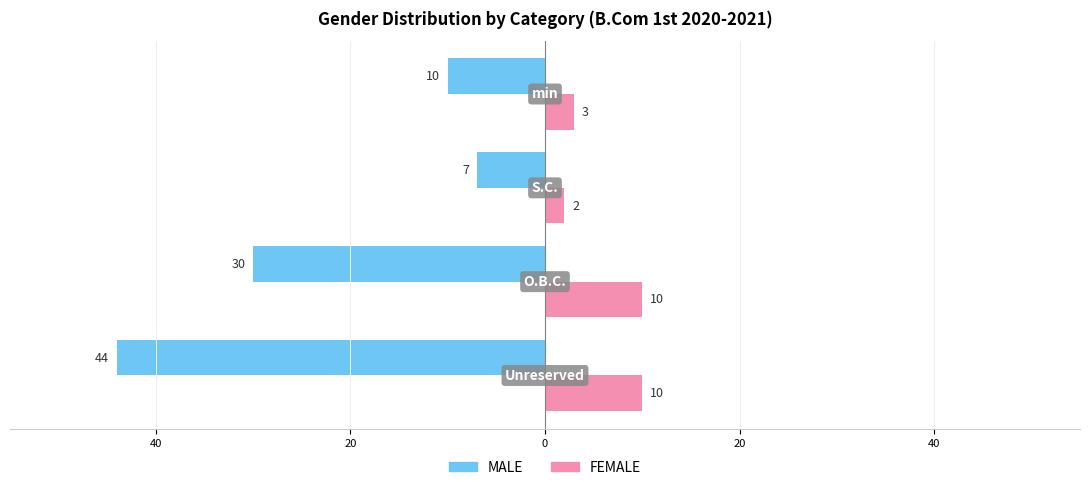

What are all the series names shown in the legend?

MALE, FEMALE